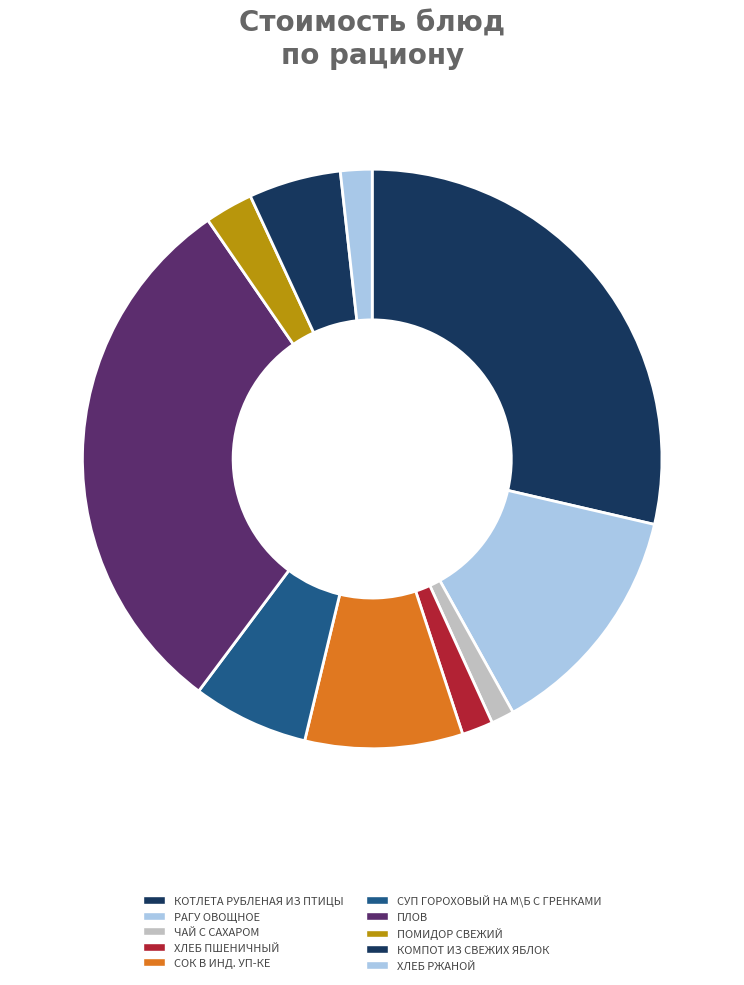

How many slices are in this pie chart?

10